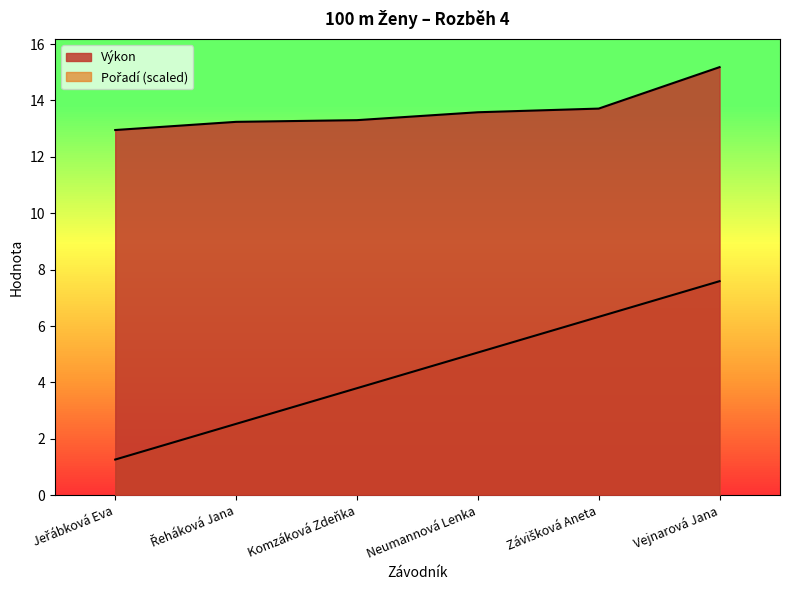

True or false: Výkon and Pořadí cross at least once.

False